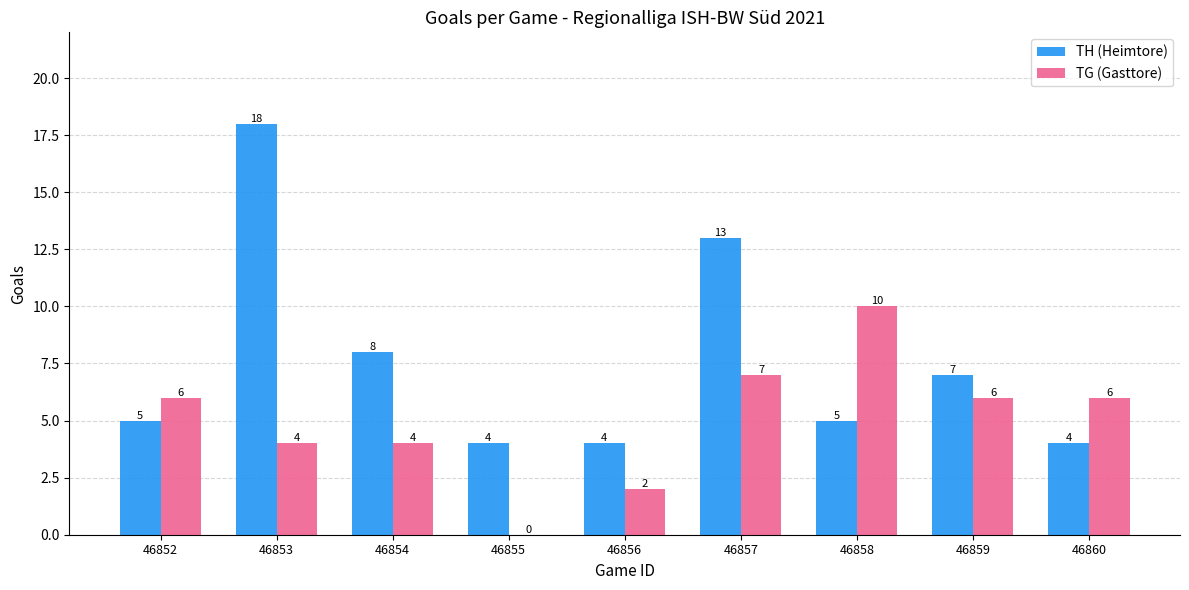

Which series has the largest total across all categories?

TH (Heimtore)